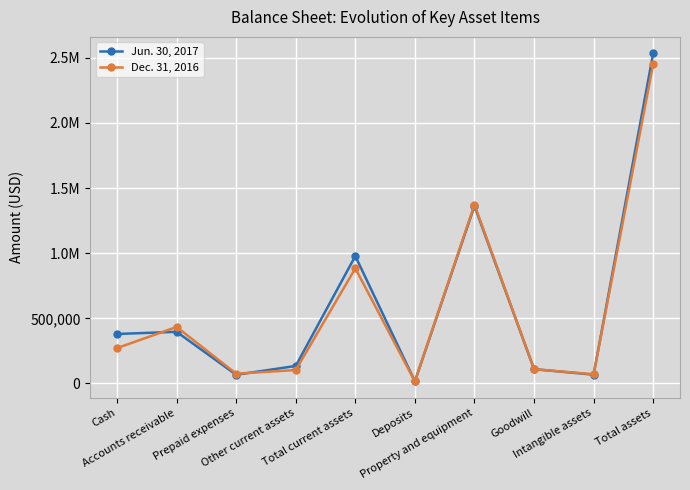

What is the highest value of the Dec. 31, 2016 series?

2452972